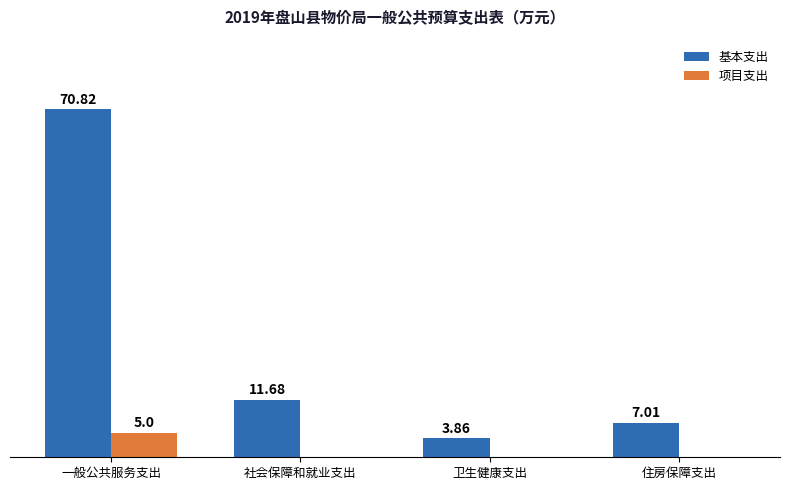

At which label does 项目支出 reach its peak?

一般公共服务支出